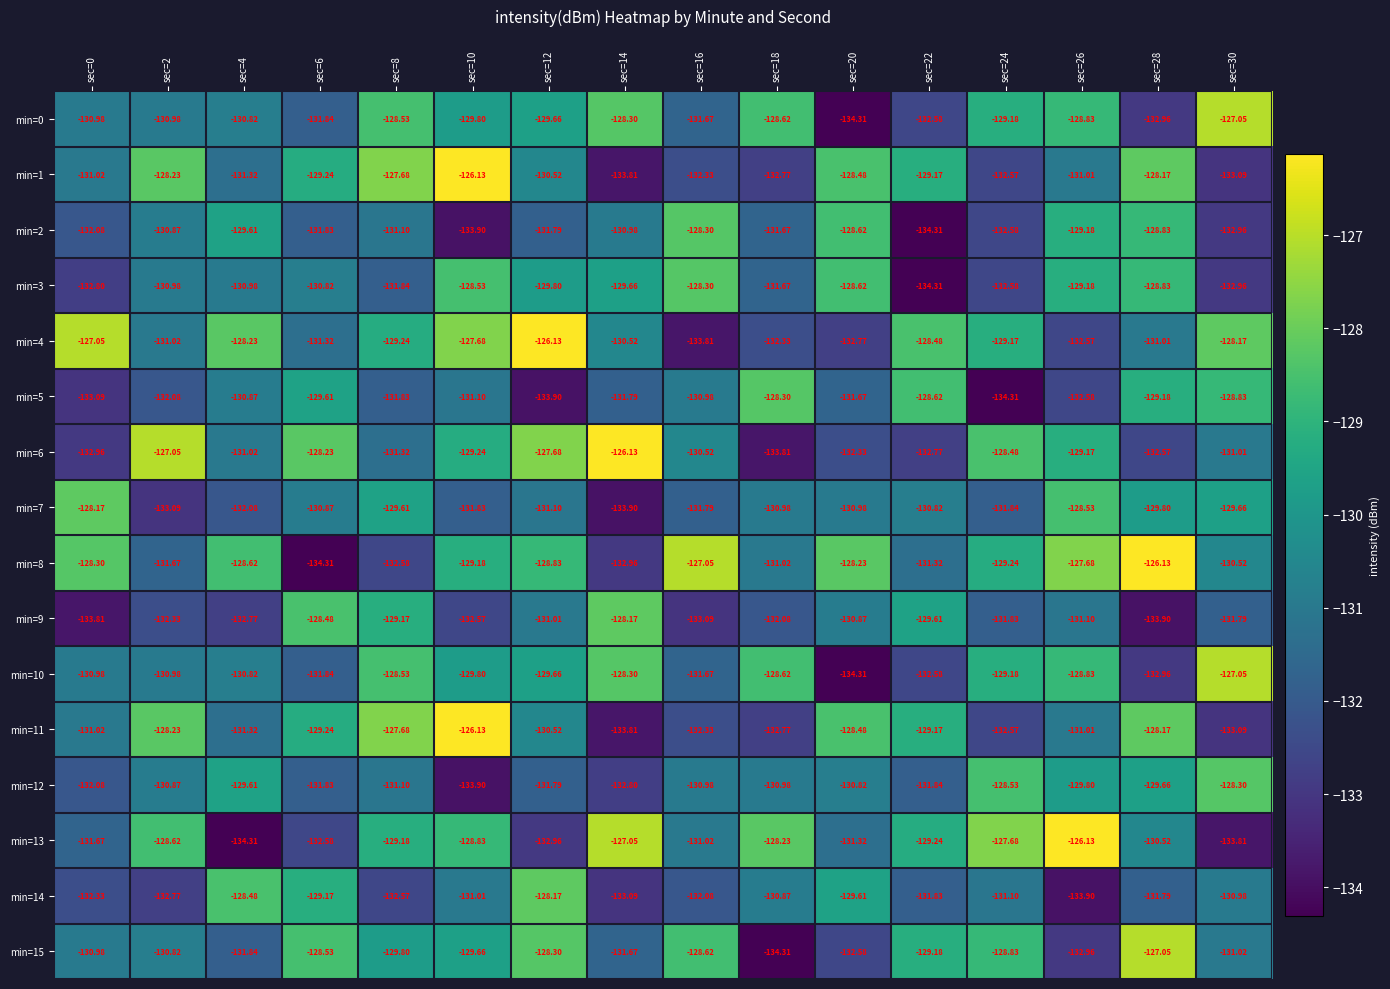

Is the value of min=6 at sec=16 greater than the value of min=5 at sec=18?

No